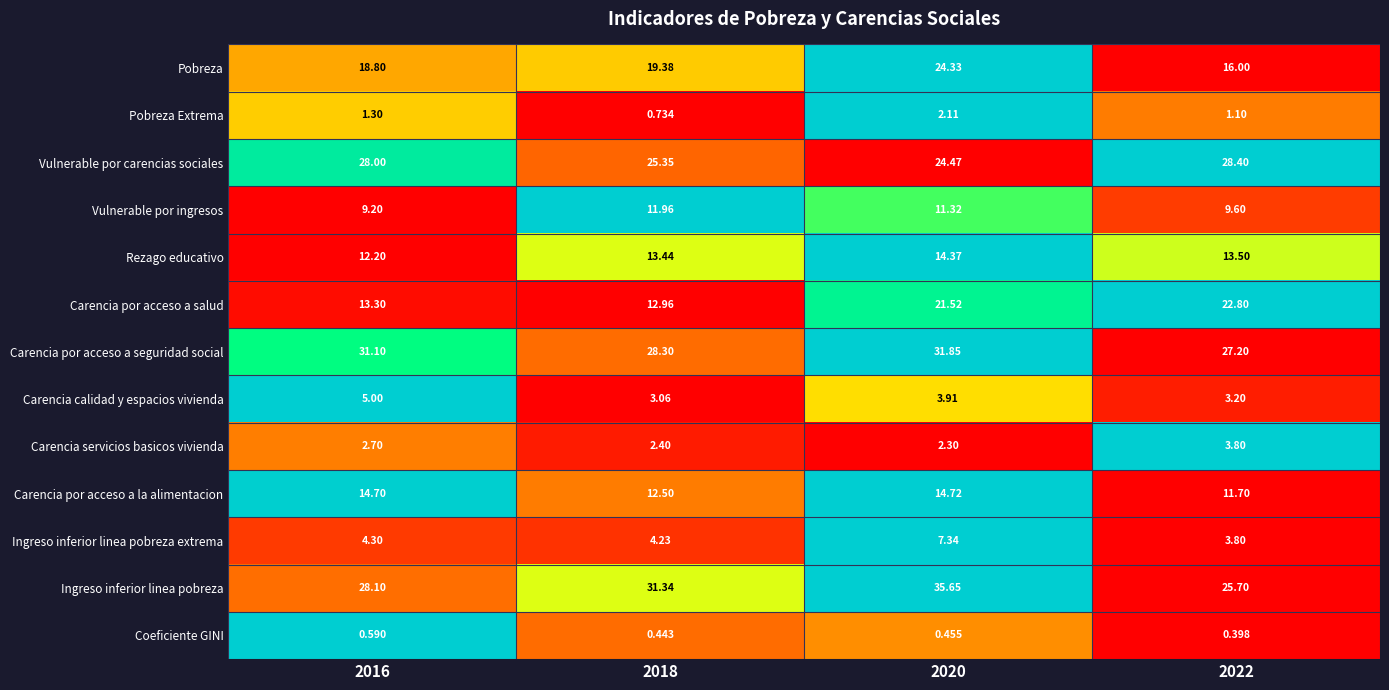

Which series has the largest total across all categories?

Ingreso inferior linea pobreza